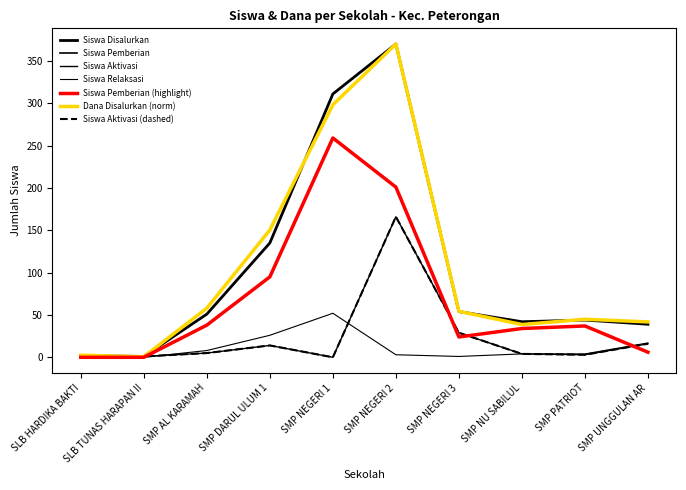

Is this an area chart (filled region under the line)?

No